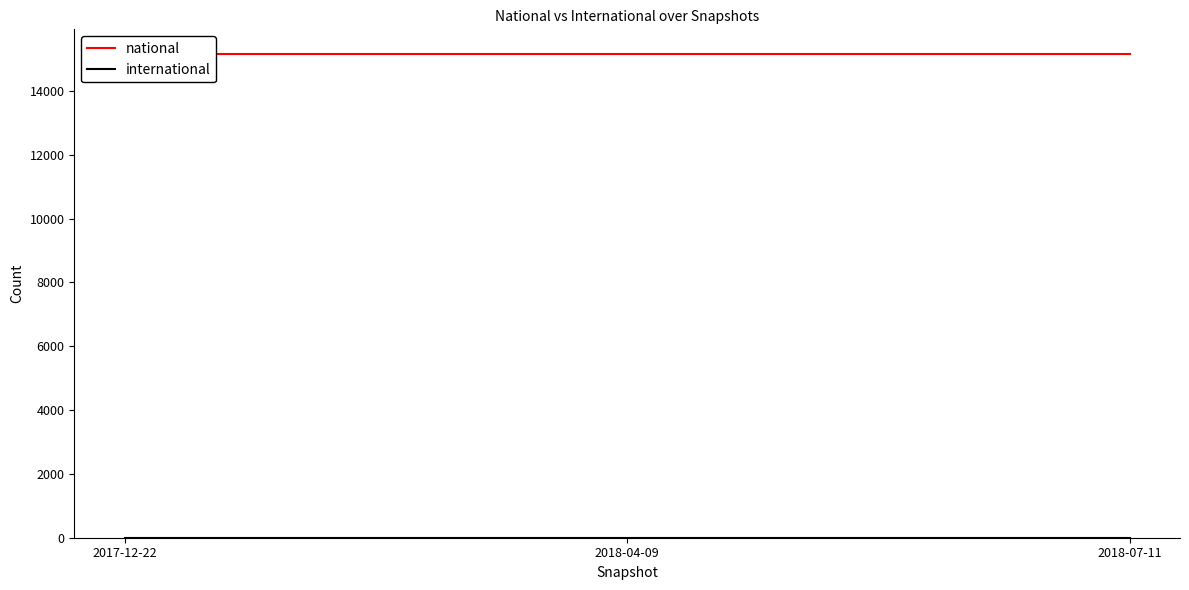

The national series shows 5459 at 2018-04-09. True or false?

False